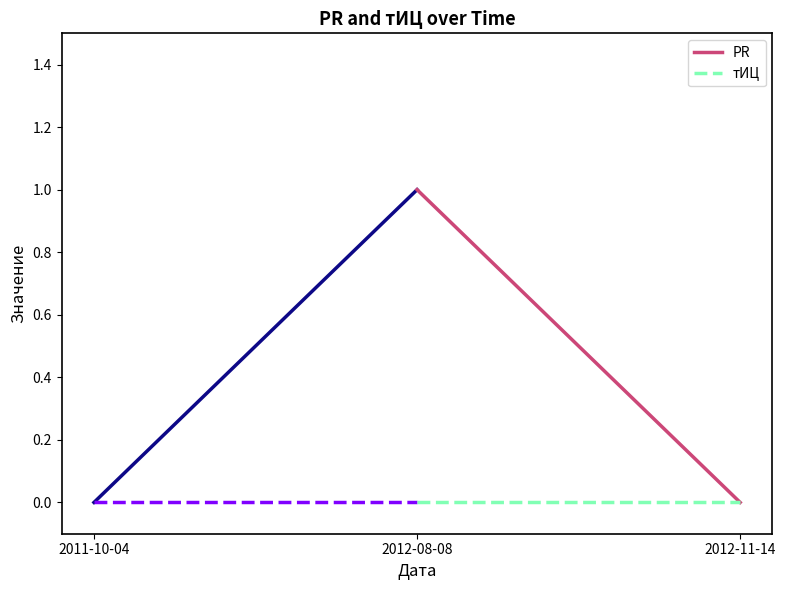

How many lines are shown in the chart?

2